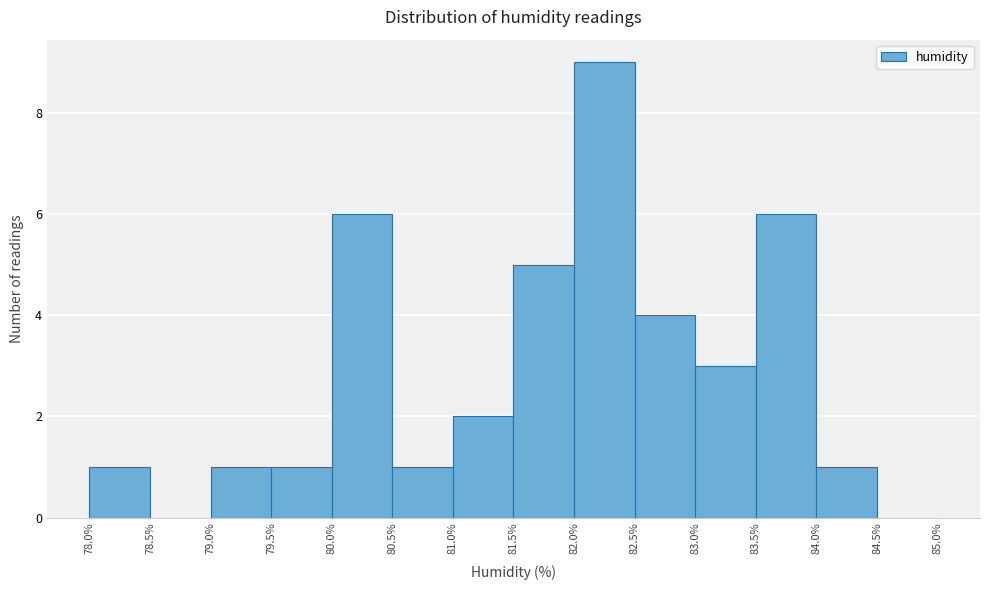

Reading left to right, list every bar in this chart as the range it spans on the x-axis followed by its height. The values are not printed on the chart, so give them approximately, as read against the axis.

78.0% to 78.5%: 1
78.5% to 79.0%: 0
79.0% to 79.5%: 1
79.5% to 80.0%: 1
80.0% to 80.5%: 6
80.5% to 81.0%: 1
81.0% to 81.5%: 2
81.5% to 82.0%: 5
82.0% to 82.5%: 9
82.5% to 83.0%: 4
83.0% to 83.5%: 3
83.5% to 84.0%: 6
84.0% to 84.5%: 1
84.5% to 85.0%: 0